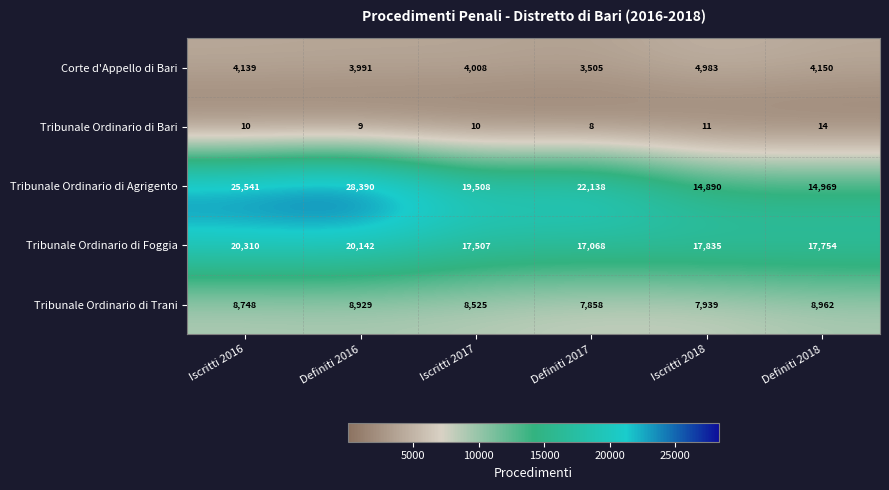

Where does the Tribunale Ordinario di Agrigento series first go above 22138?

Iscritti 2016